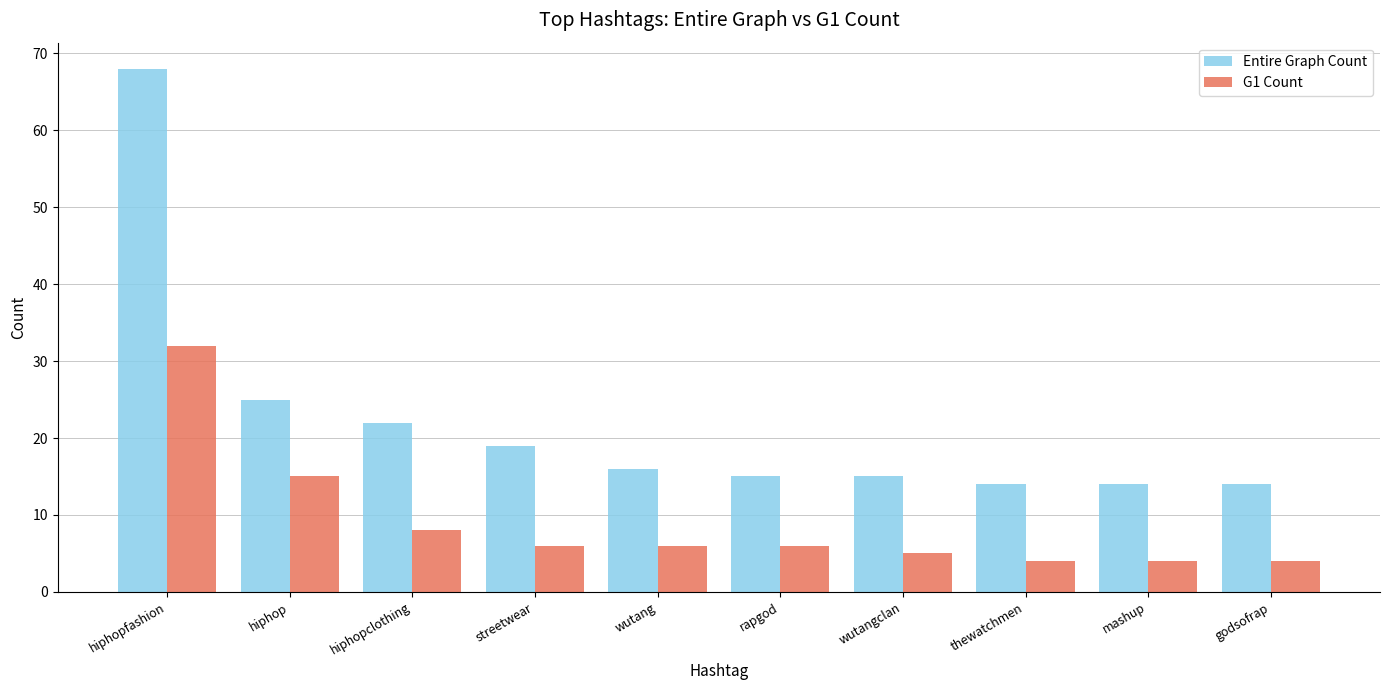

True or false: Entire Graph Count has a value of 34 at hiphopclothing.

False